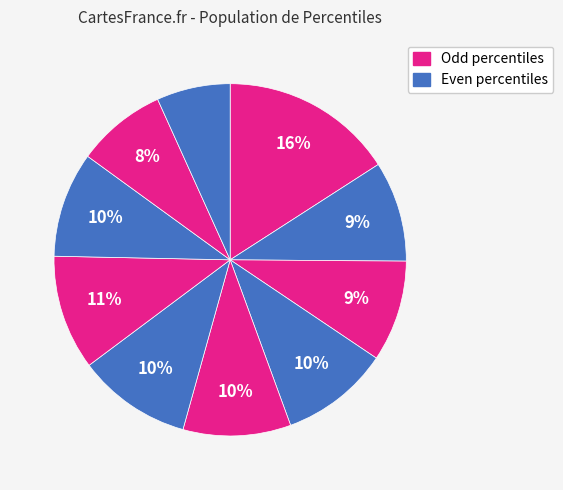

Count the number of slices in the pie.

10